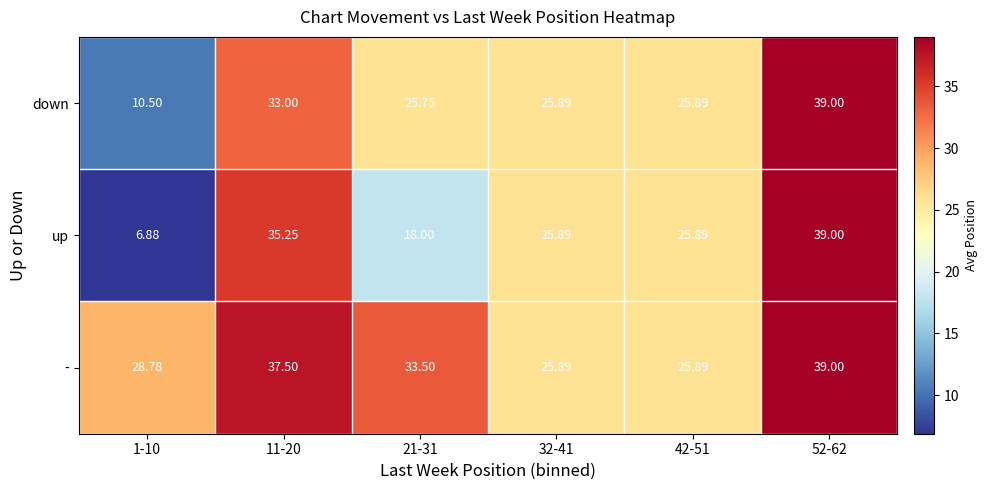

How many distinct data groups are displayed?

3